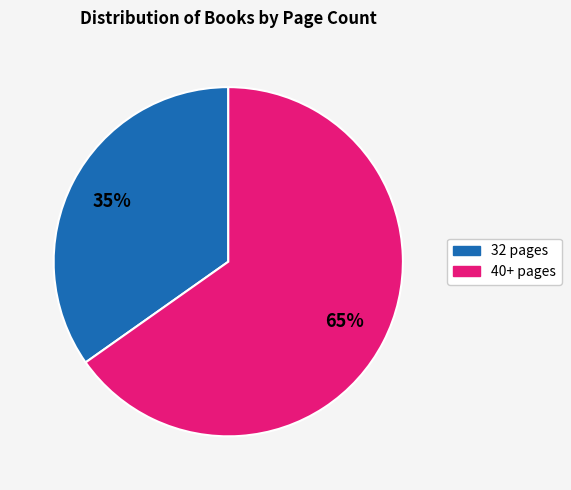

Does any single category account for the majority?

Yes